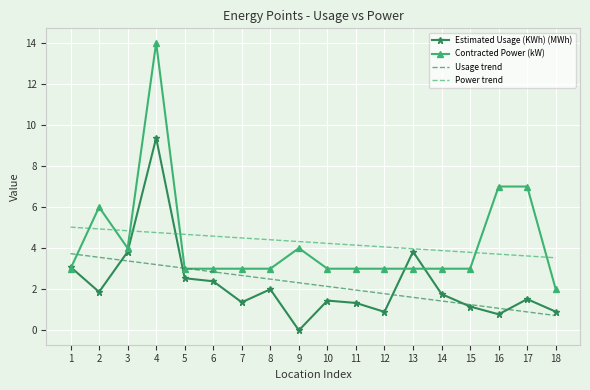

Is the value of Contracted Power (kW) at 5 greater than the value of Estimated Usage (KWh) (MWh) at 11?

Yes